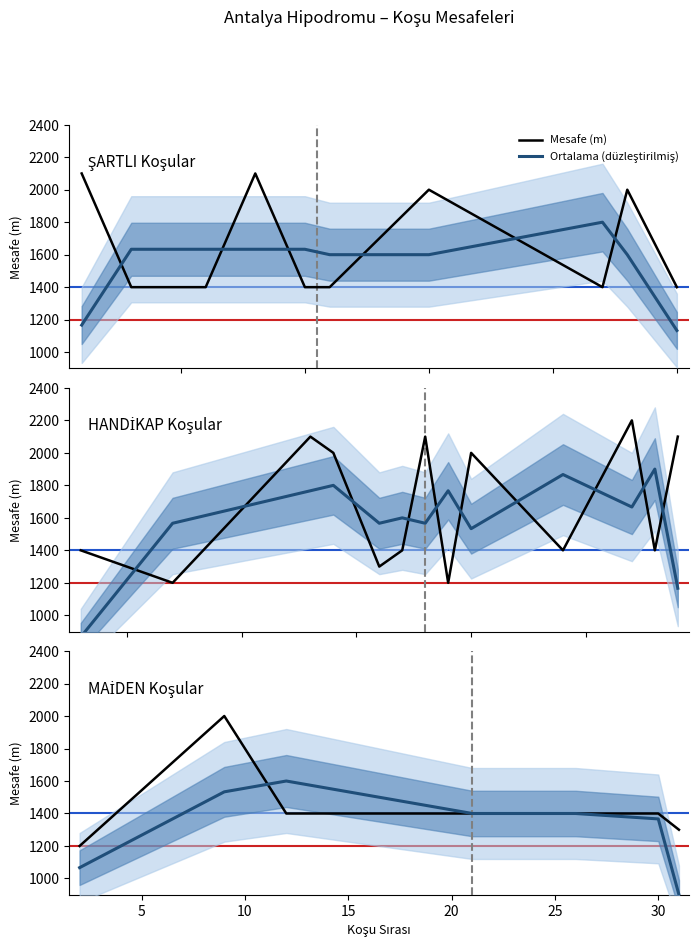

True or false: Ortalama (düzleştirilmiş) and Mesafe (m) intersect in this chart.

True